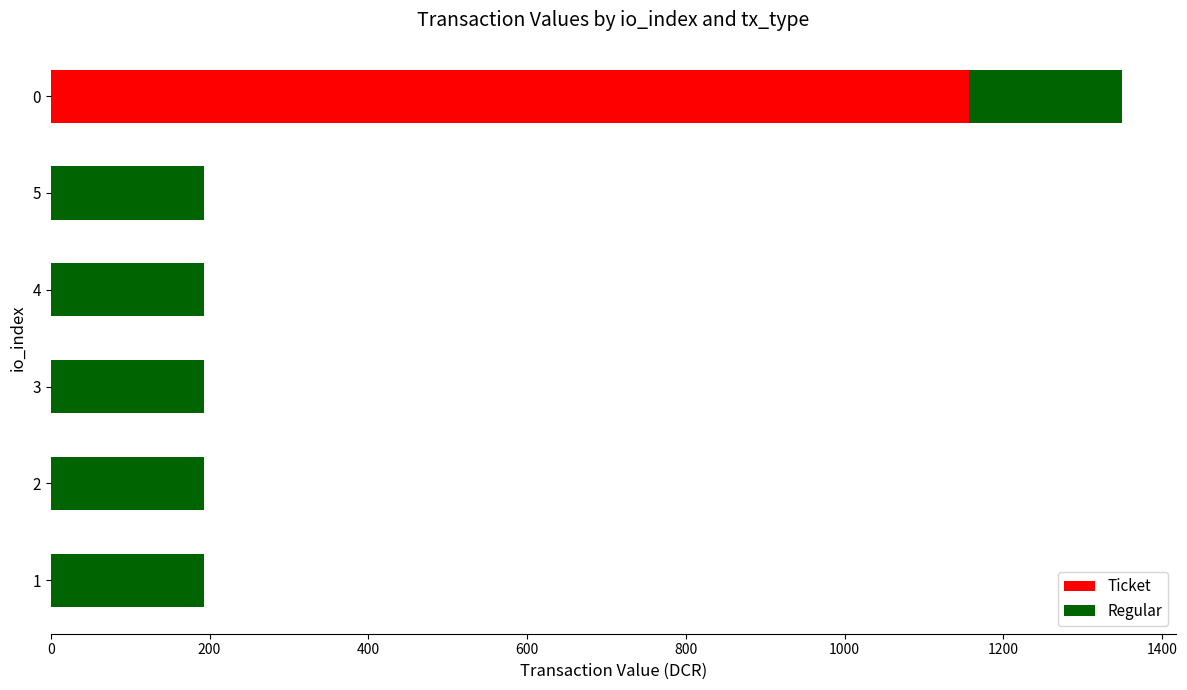

What is the total value across all series at 1?

192.8